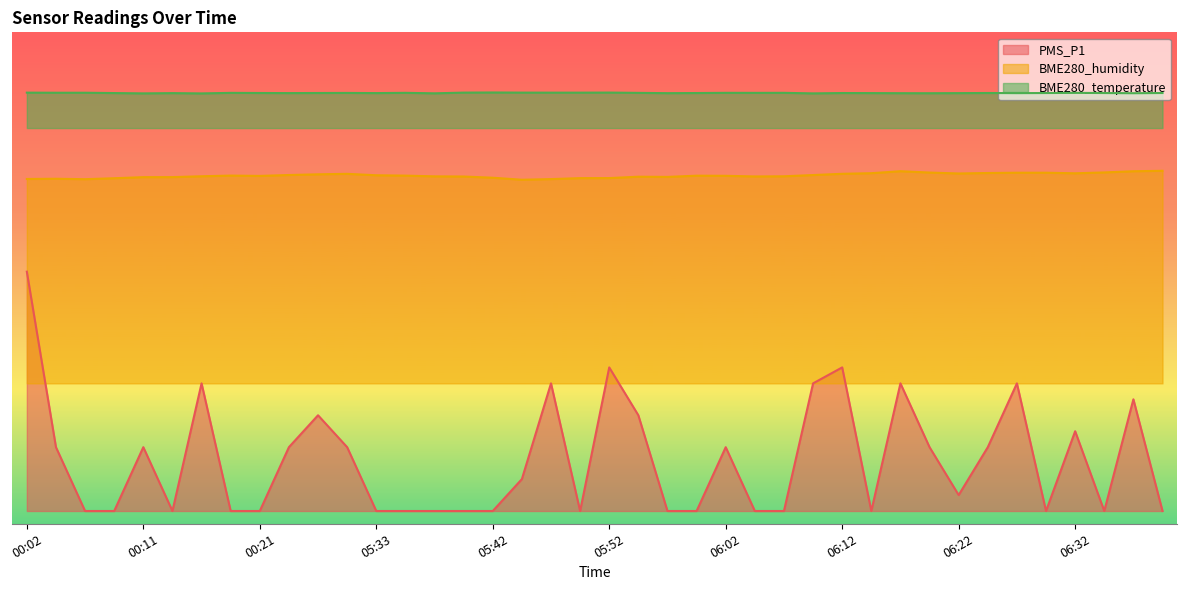

What is the spread (max minus min) of values at 05:42?

65.6